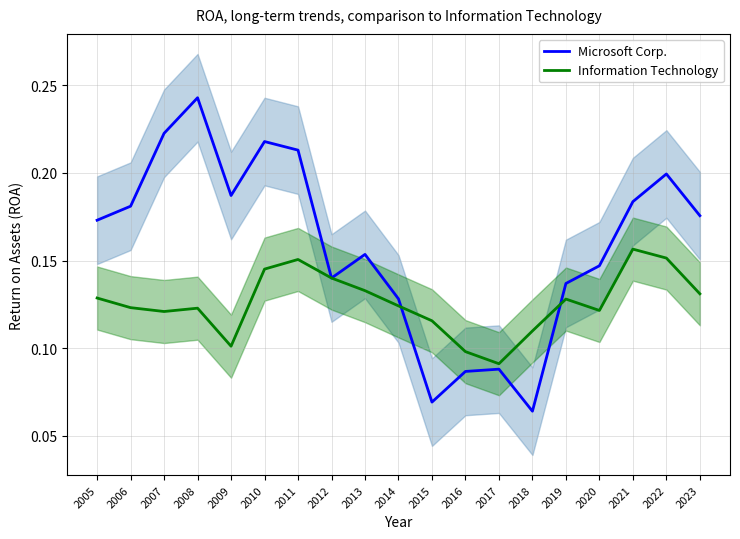

True or false: Microsoft Corp. has a value of 0.1 at 2015.

False